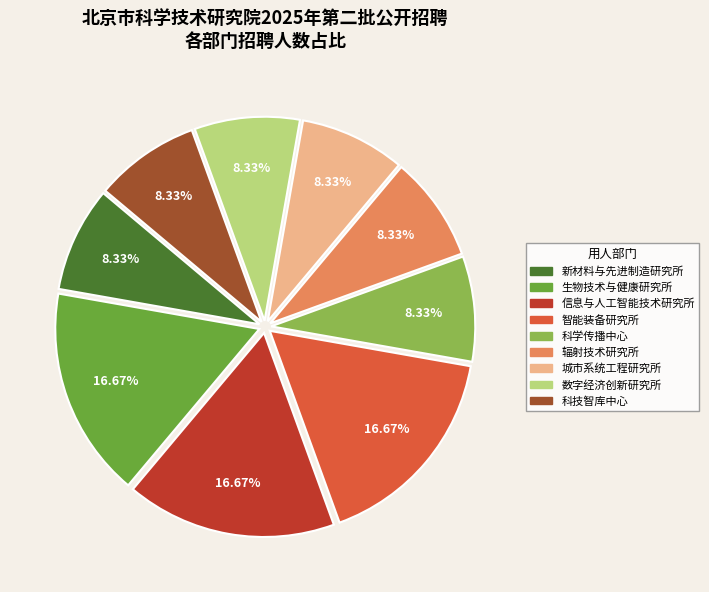

Is there any slice that represents more than half of the pie?

No